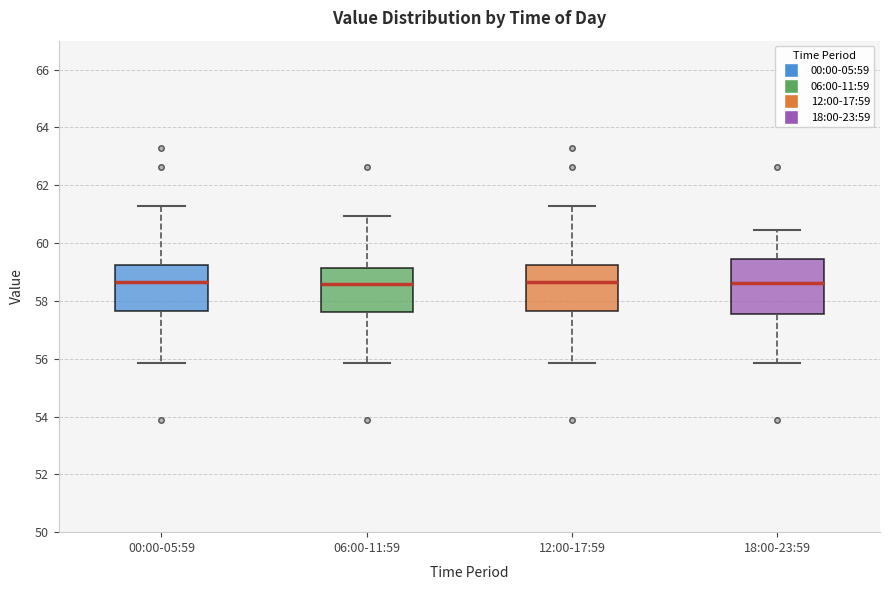

Reading left to right, read every box against the y-axis: the position of its median line, the range the box covers, and the ends of its whiskers. The values are not printed on the chart, so give them approximately, as read against the axis.

00:00-05:59: median 58.6, box 57.6 to 59.2, whiskers 55.8 to 61.2
06:00-11:59: median 58.6, box 57.6 to 59.2, whiskers 55.8 to 61.0
12:00-17:59: median 58.6, box 57.6 to 59.2, whiskers 55.8 to 61.2
18:00-23:59: median 58.6, box 57.6 to 59.4, whiskers 55.8 to 60.4